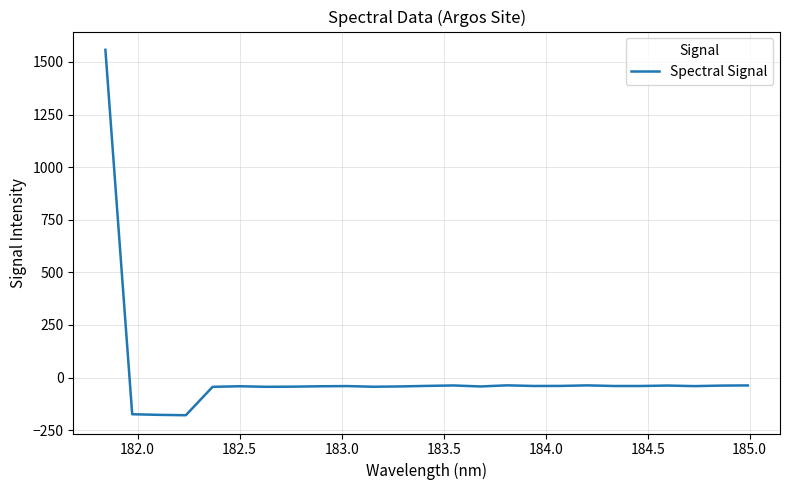

What is the difference between the maximum and minimum values?

1736.8